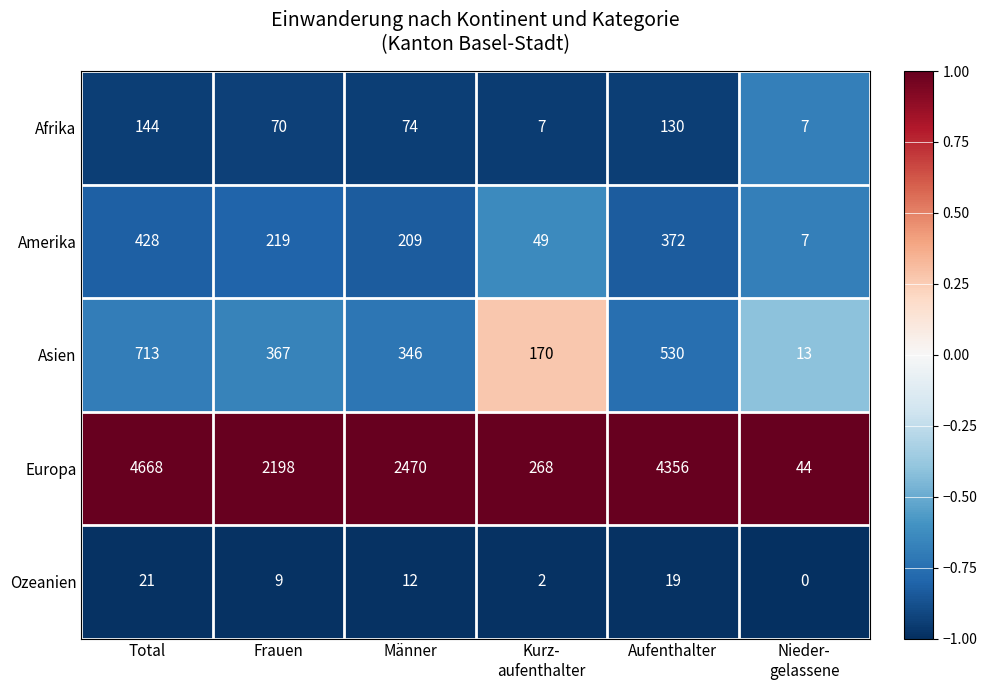

What is the greatest value displayed?

4668